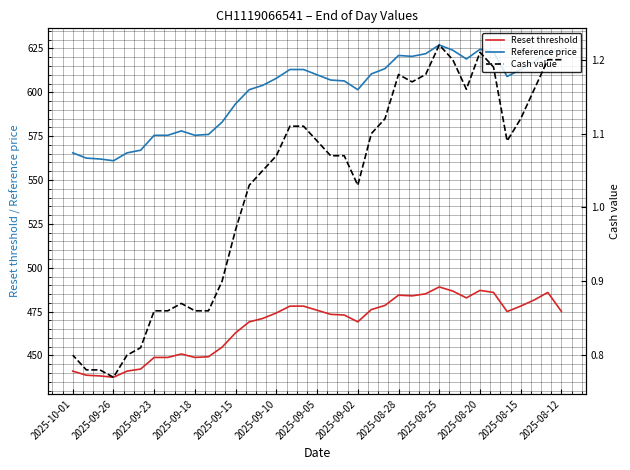

At how many categories does at least one series exceed 305?

37